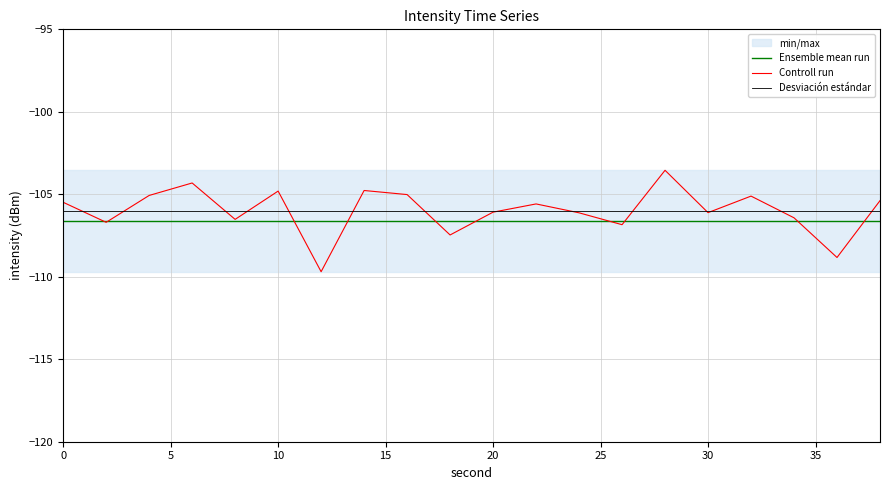

Rank the series by their maximum value, from lowest to highest.

Ensemble mean run, Desviación estándar, Controll run